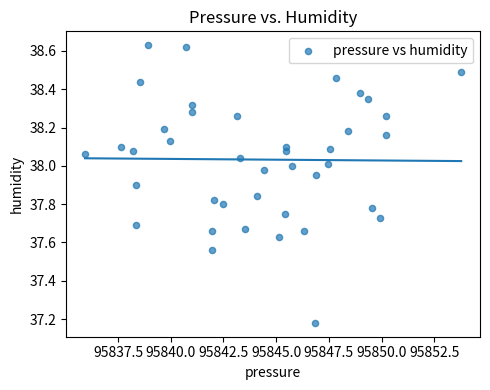

What is the range of X values (max minus min)?

17.8